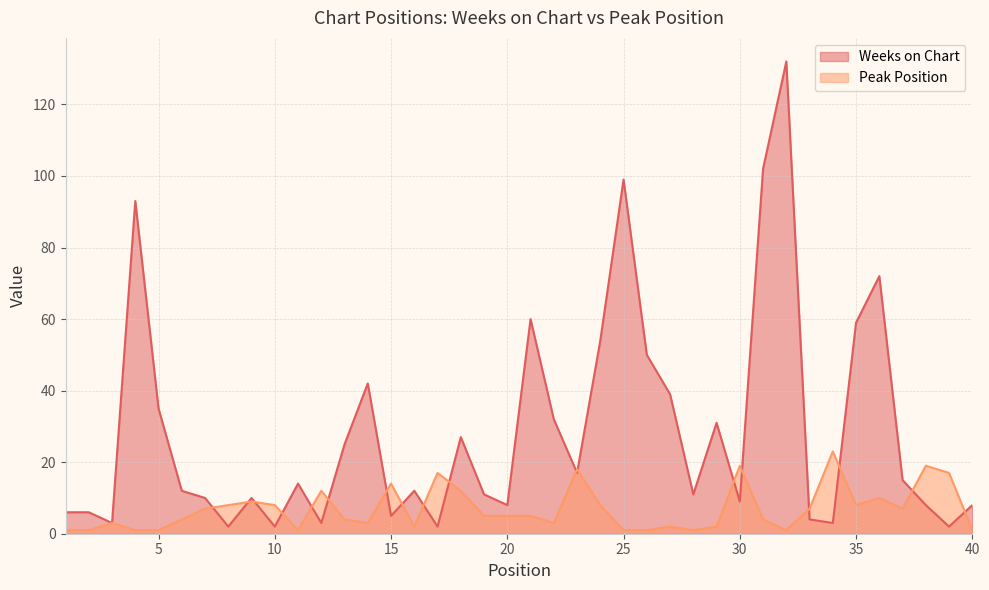

Which has a higher value, 34 or 36?

36